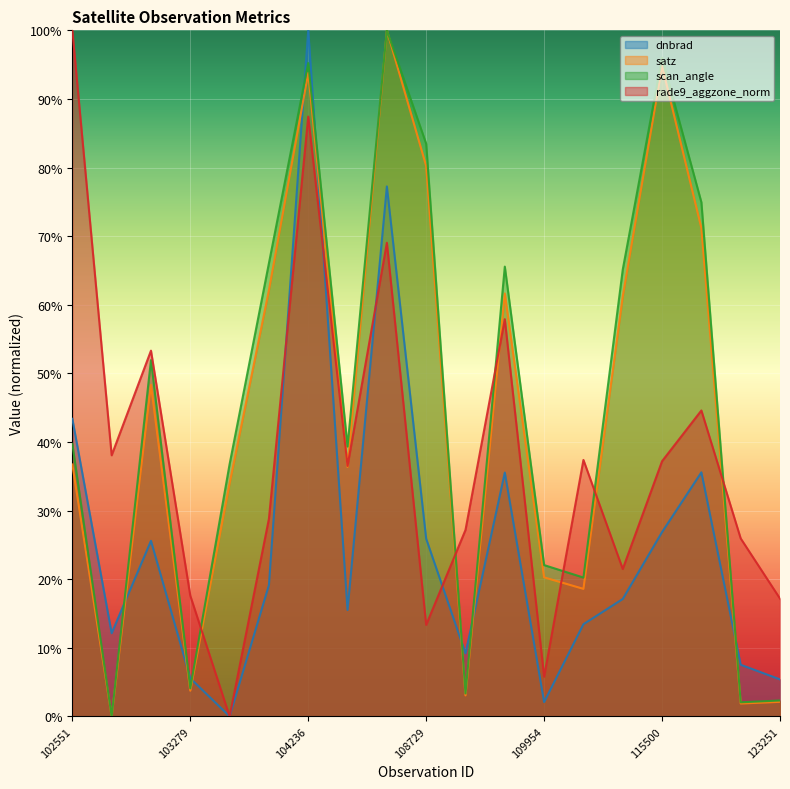

What is the difference between the maximum and minimum values in the satz series?

1.0